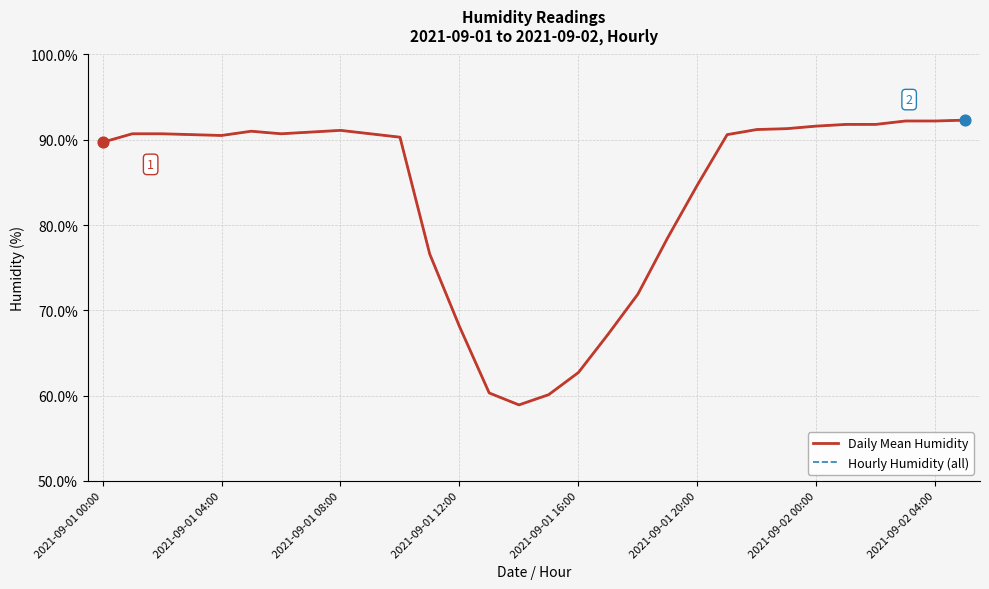

At how many categories does at least one series exceed 74?

23